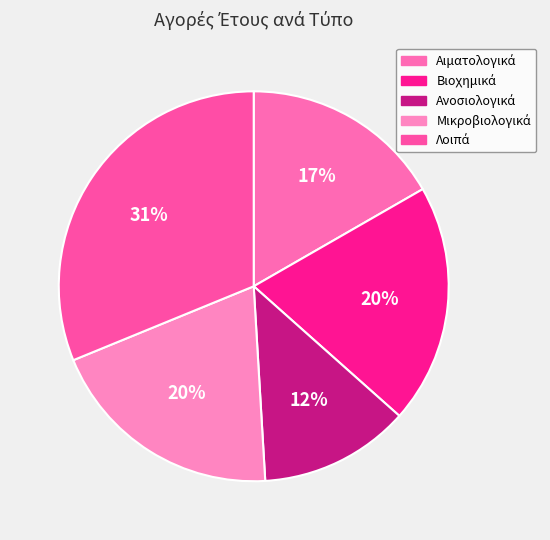

Approximately how many times larger is the value at Λοιπά compared to Αιματολογικά?

1.9